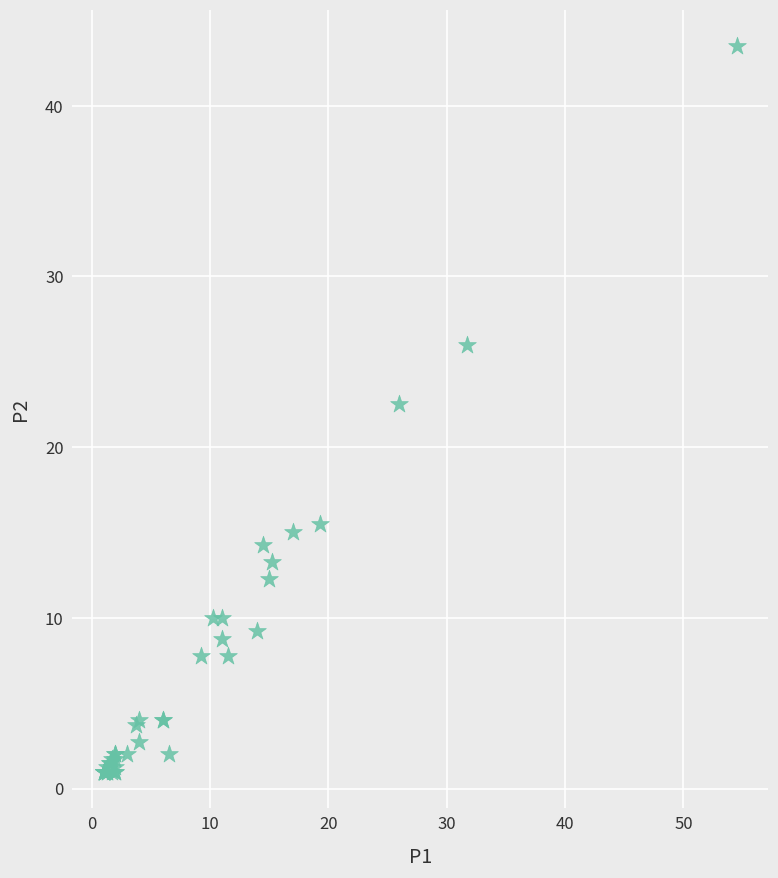

What Y value in the scatter plot is closest to 22?

22.5